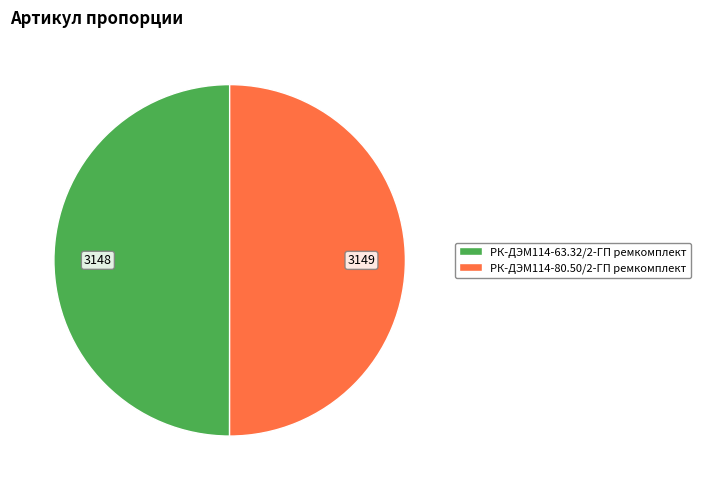

Is the sum of РК-ДЭМ114-63.32/2-ГП ремкомплект and РК-ДЭМ114-80.50/2-ГП ремкомплект greater than half?

Yes